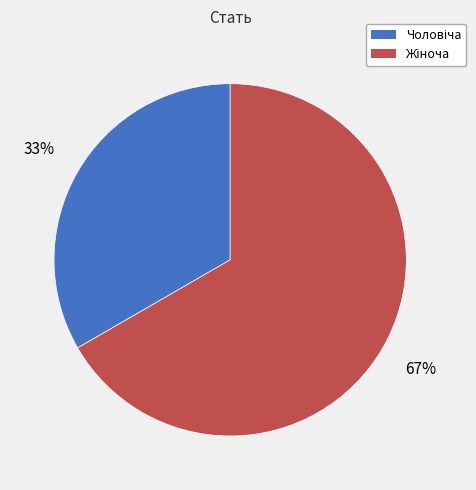

Is there a majority slice in this chart?

Yes